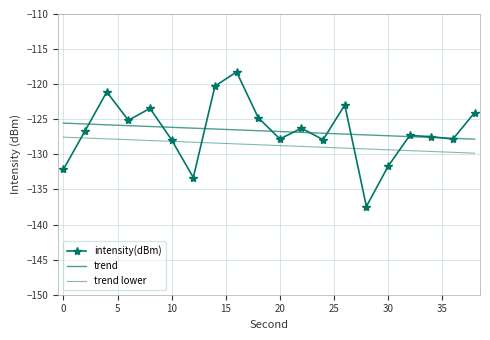

How many lines are shown in the chart?

3